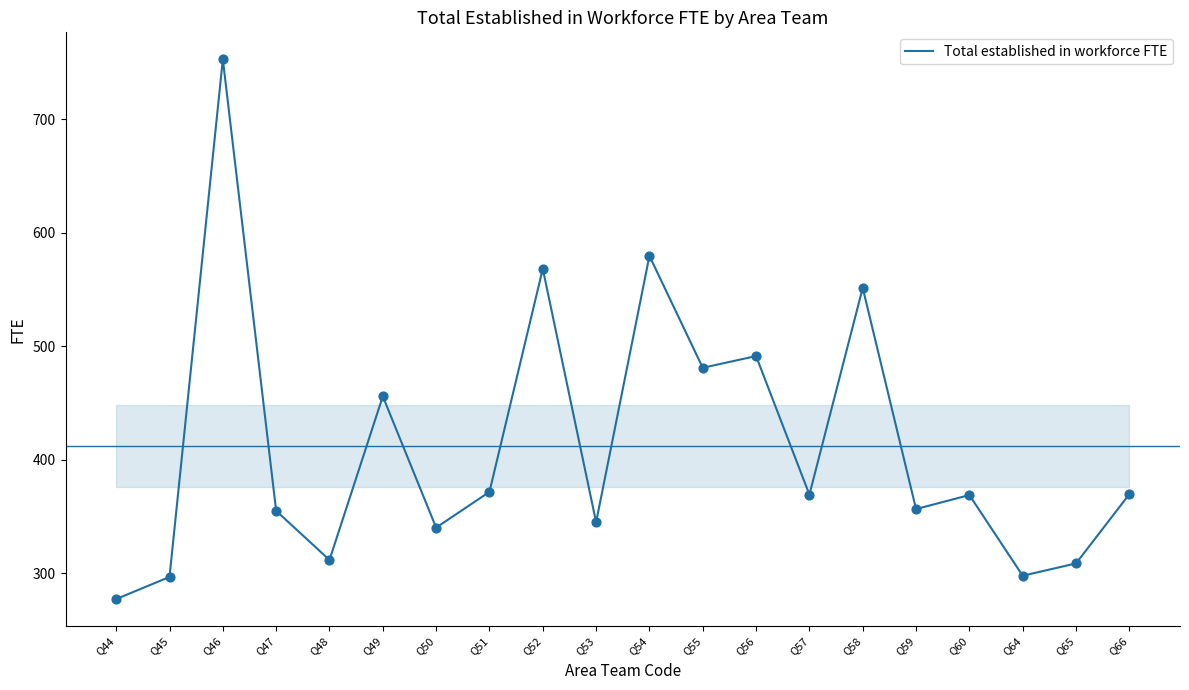

What is the change in value from Q46 to Q64?

-455.0